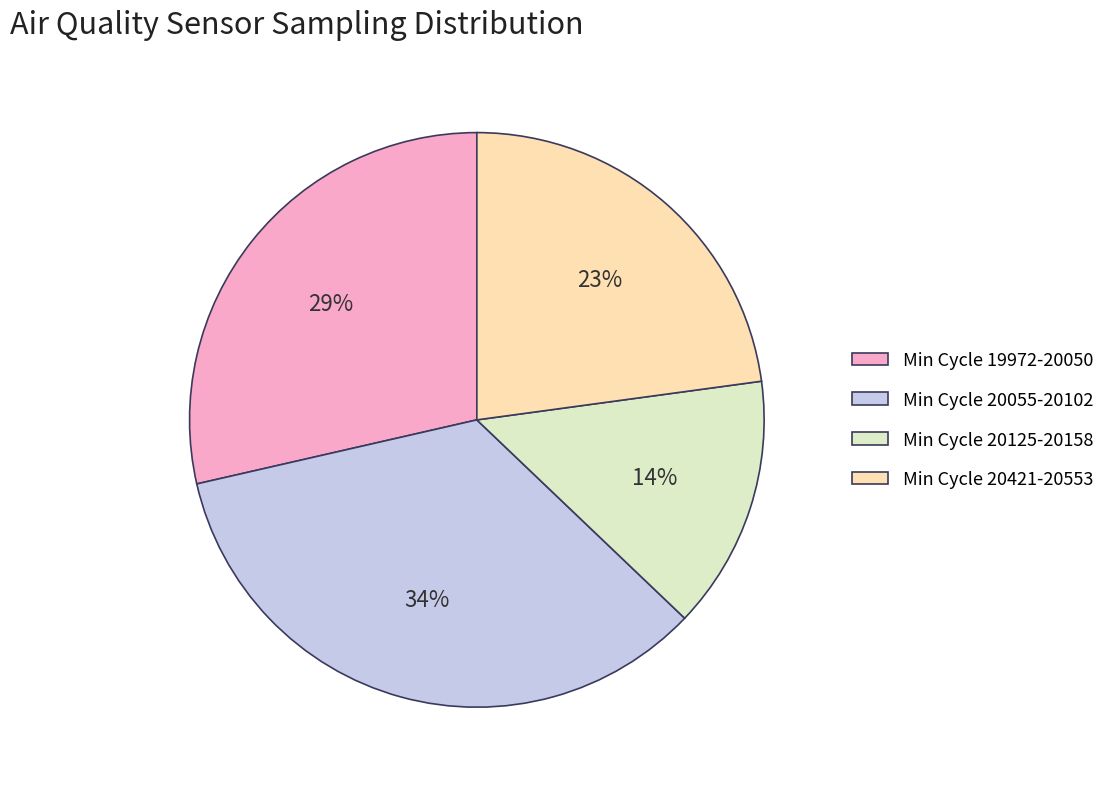

How many slices are in this pie chart?

4